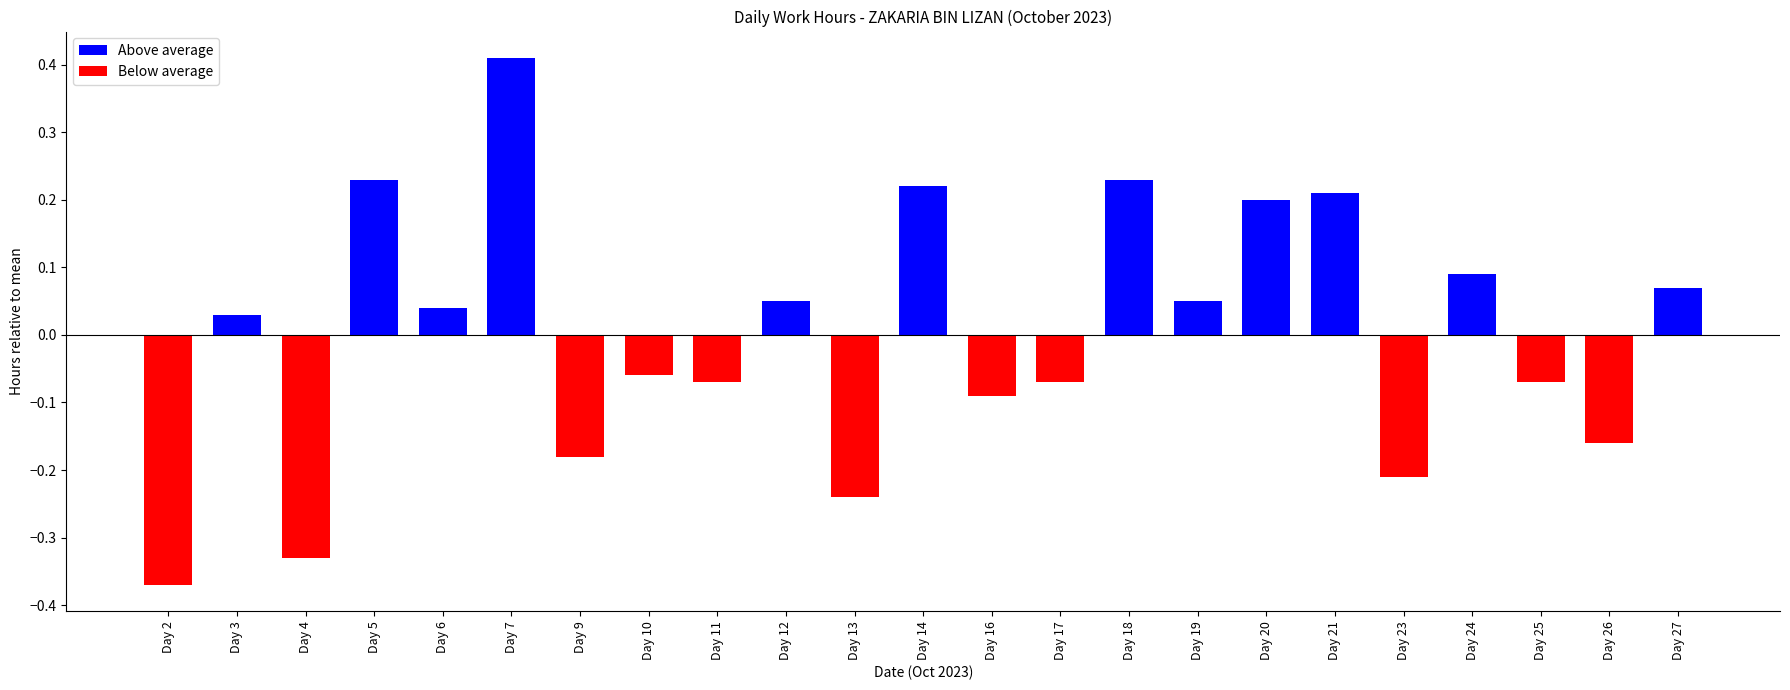

What is the difference between the maximum and minimum values?

0.8